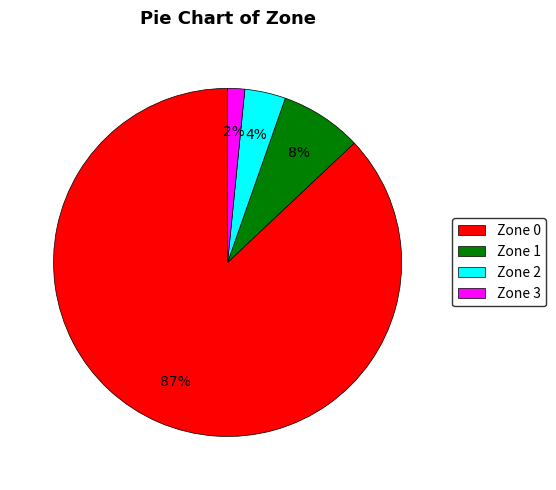

Count the number of slices in the pie.

4